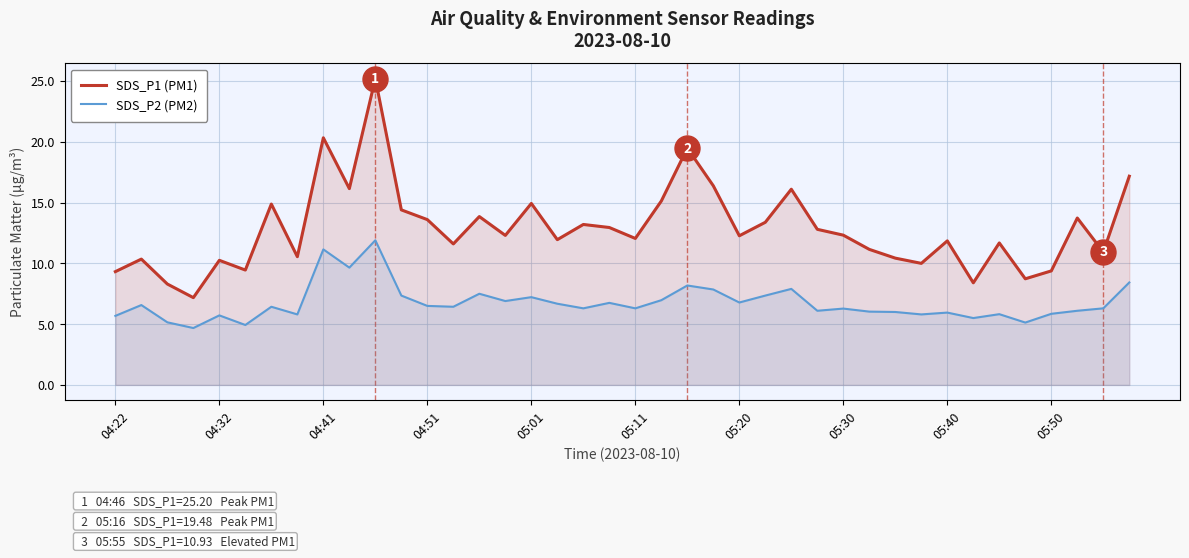

Rank the series by their average value, from lowest to highest.

SDS_P2 (PM2), SDS_P1 (PM1)